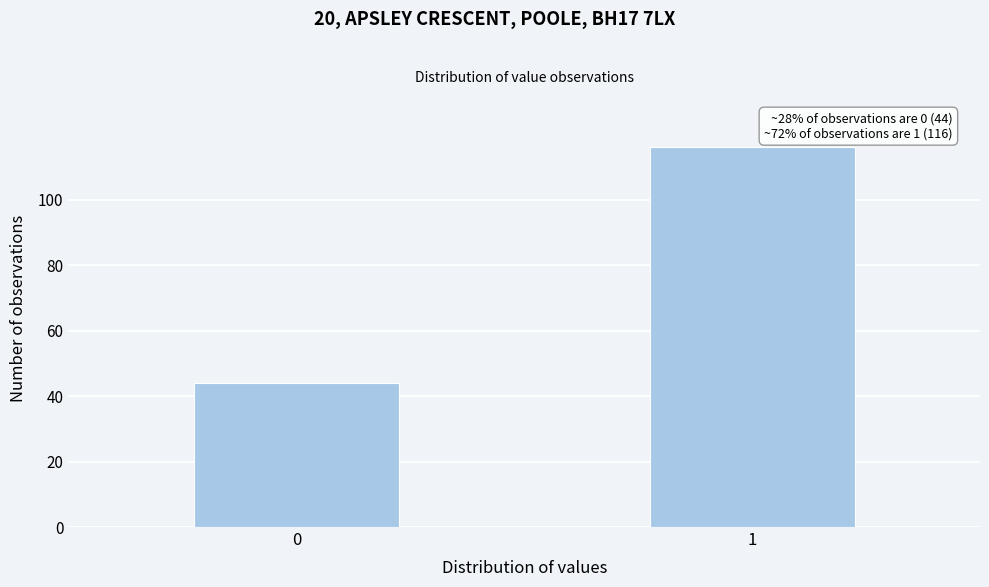

Reading left to right, list all the values displayed in this chart.

0=44	1=116